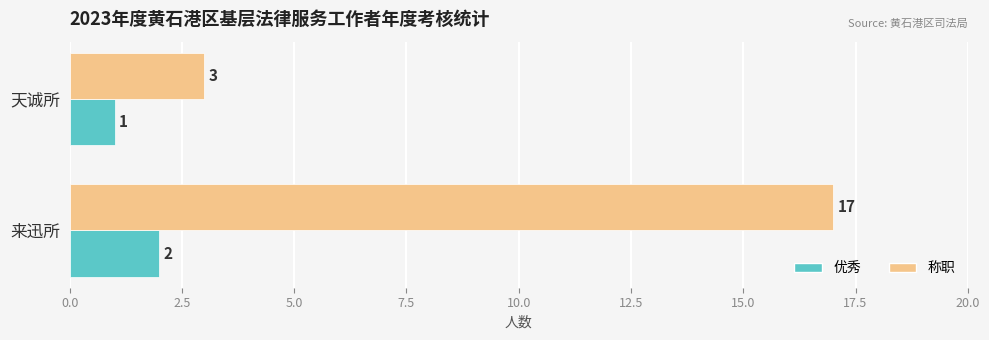

What is the difference between the maximum and minimum values in the 称职 series?

14